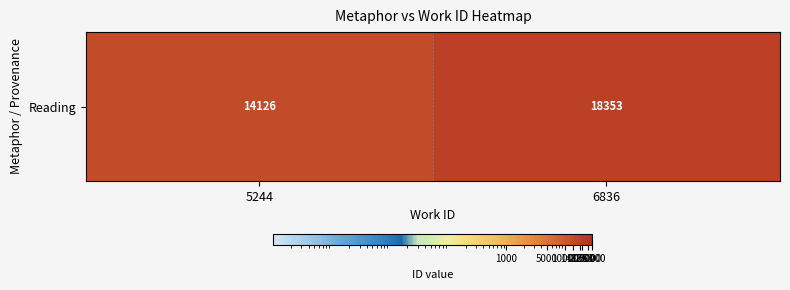

What is the change in value from 5244 to 6836?

+4227